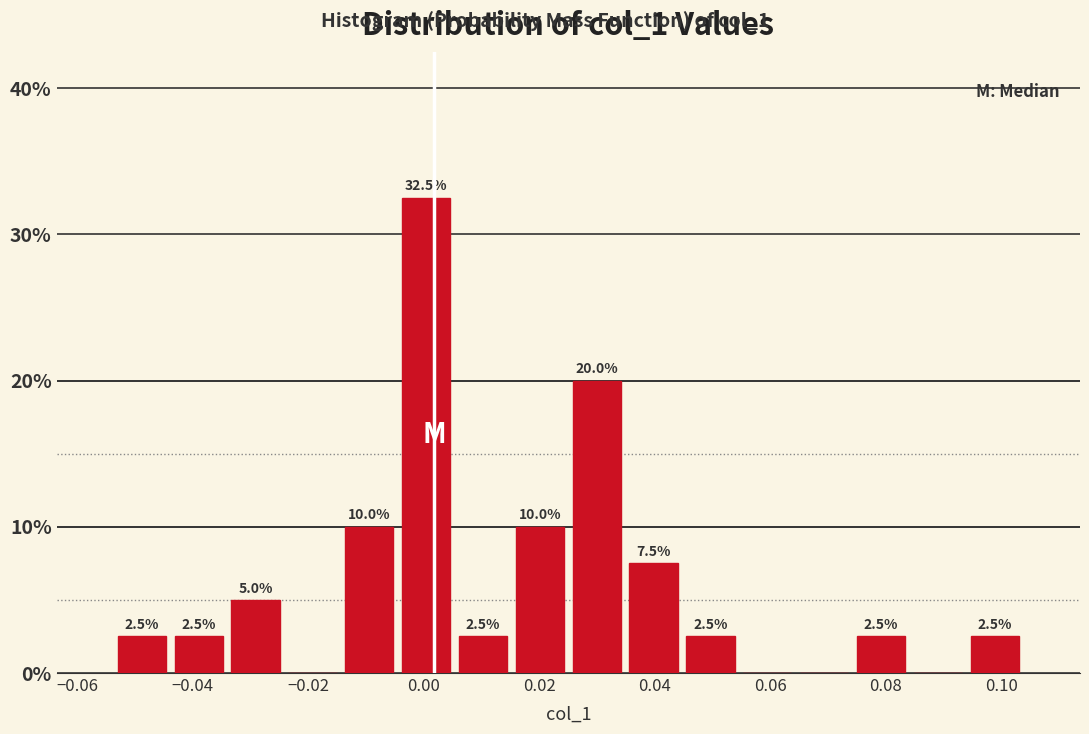

Over which range of the x-axis is the bar tallest?

-0.004 to 0.006